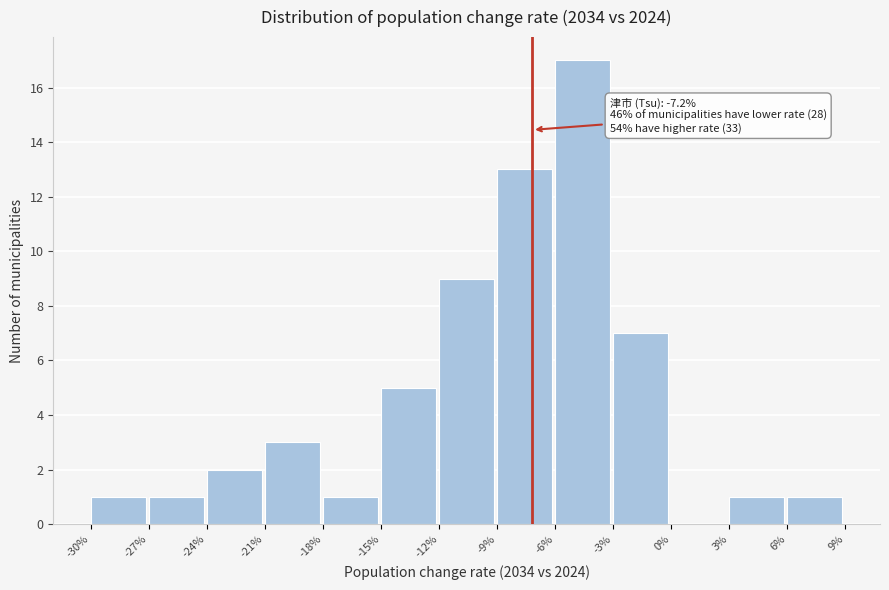

Reading left to right, list all the values displayed in this chart.

-30%=1	-27%=1	-24%=2	-21%=3	-18%=1	-15%=5	-12%=9	-9%=13	-6%=17	-3%=7	0%=0	3%=1	6%=1